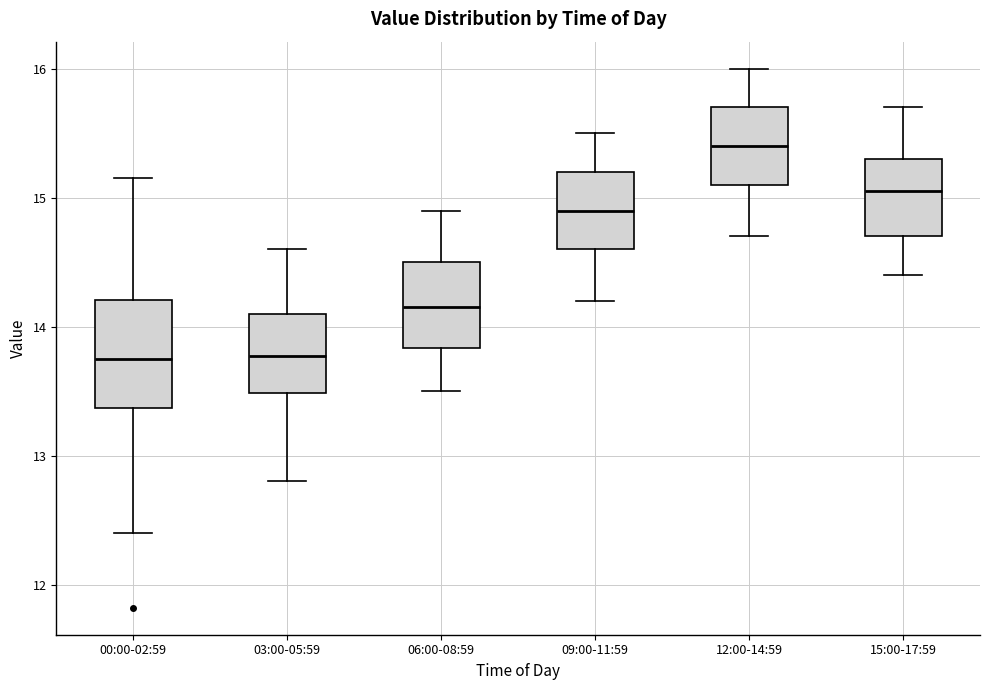

Reading left to right, transcribe this box plot: for each box, give where its median line is, the range the box spans, and where its two whiskers end, as read against the y-axis. The values are not printed on the chart, so give them approximately, as read against the axis.

00:00-02:59: median 13.8, box 13.4 to 14.2, whiskers 12.4 to 15.2
03:00-05:59: median 13.8, box 13.5 to 14.1, whiskers 12.8 to 14.6
06:00-08:59: median 14.2, box 13.8 to 14.5, whiskers 13.5 to 14.9
09:00-11:59: median 14.9, box 14.6 to 15.2, whiskers 14.2 to 15.5
12:00-14:59: median 15.4, box 15.1 to 15.7, whiskers 14.7 to 16.0
15:00-17:59: median 15.1, box 14.7 to 15.3, whiskers 14.4 to 15.7